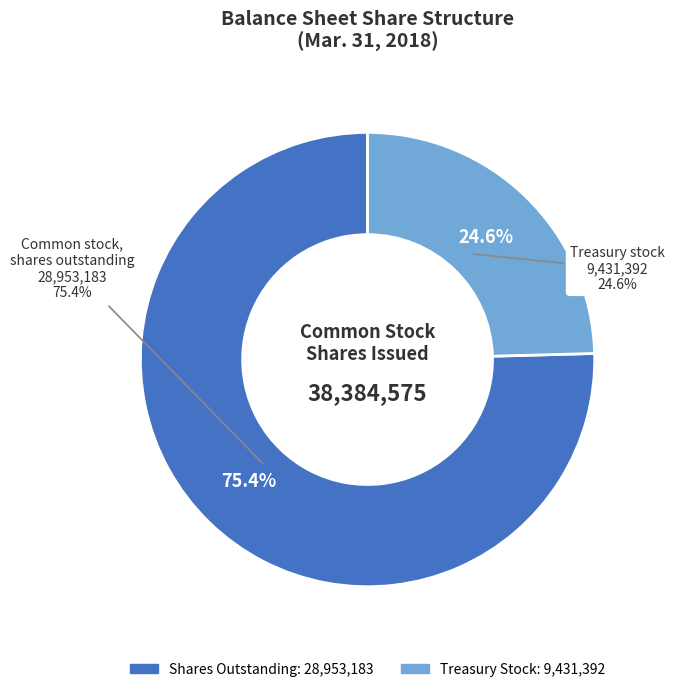

Rank the categories by value from lowest to highest.

Treasury stock, Common stock, shares outstanding, Common stock, shares issued